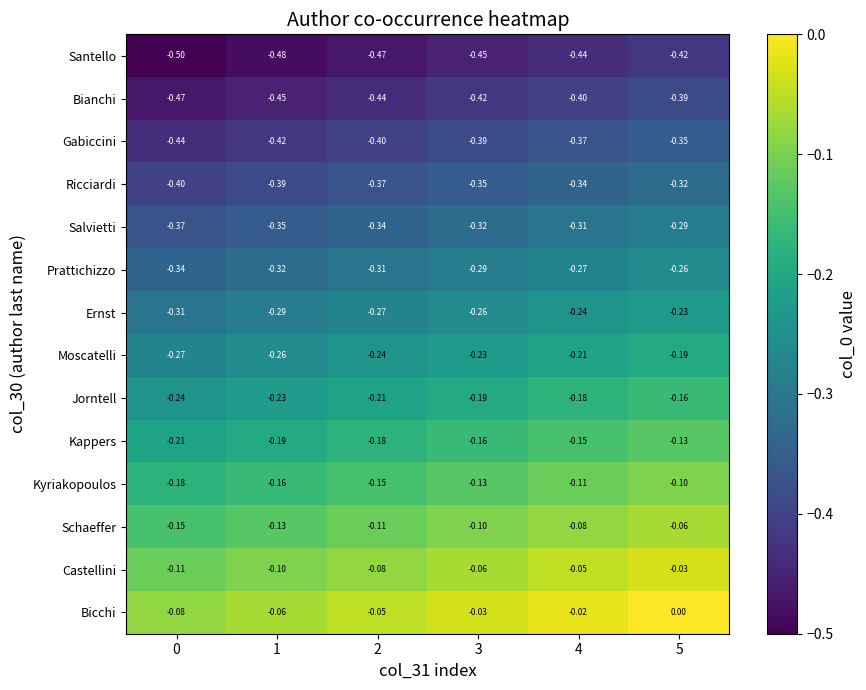

Rank the series at 4 from highest to lowest value.

Bicchi, Castellini, Schaeffer, Kyriakopoulos, Kappers, Jorntell, Moscatelli, Ernst, Prattichizzo, Salvietti, Ricciardi, Gabiccini, Bianchi, Santello